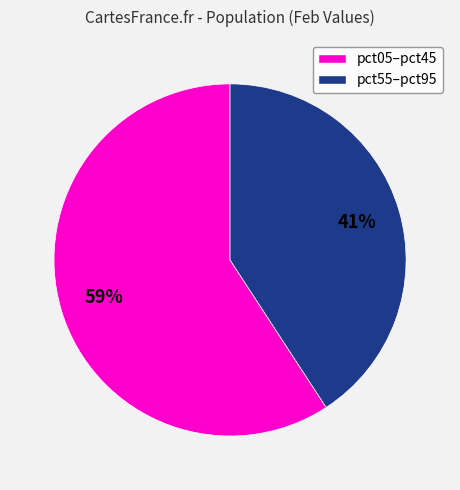

To the nearest percent, what is the average slice percentage?

50%